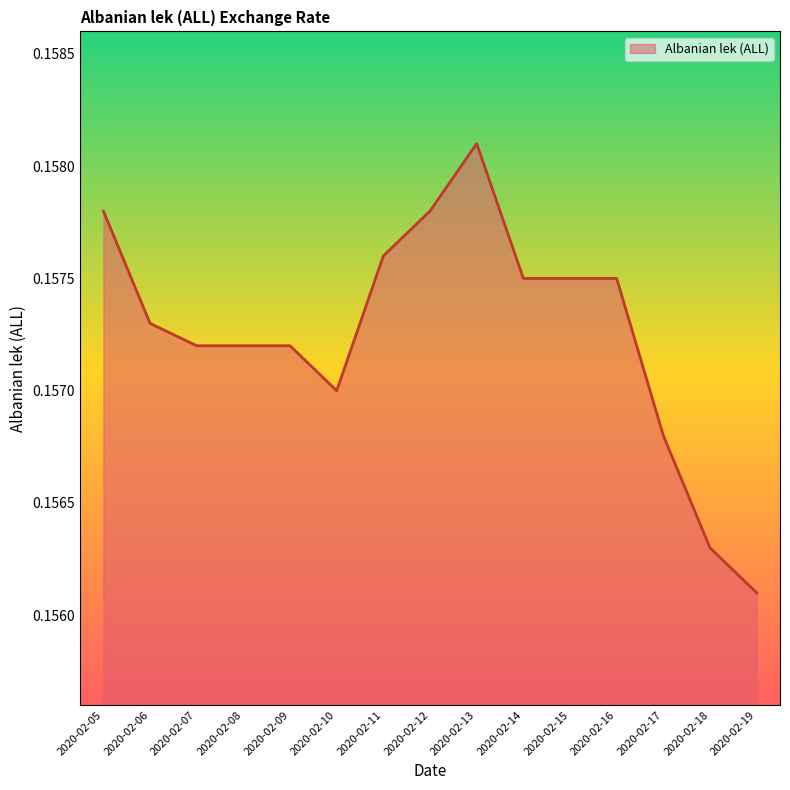

True or false: the data shows 0.3 at 2020-02-16.

False